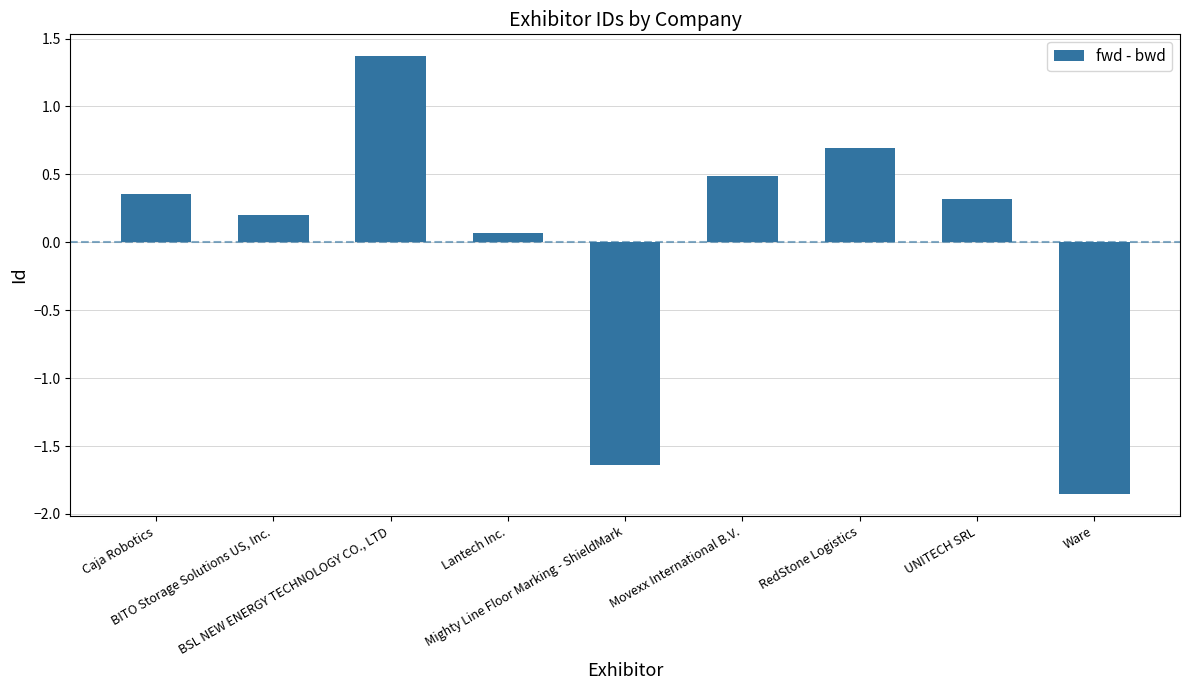

The chart shows a value of 0.7 at RedStone Logistics. True or false?

True